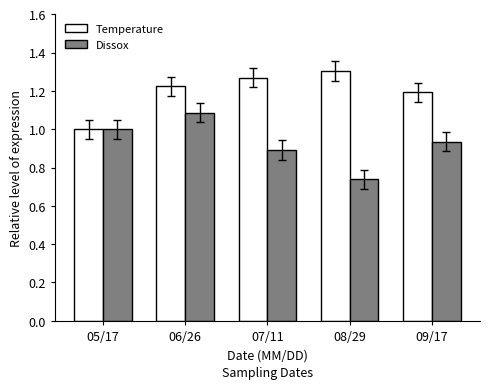

What is the sum of the Temperature values at 06/26 and 08/29?

2.5